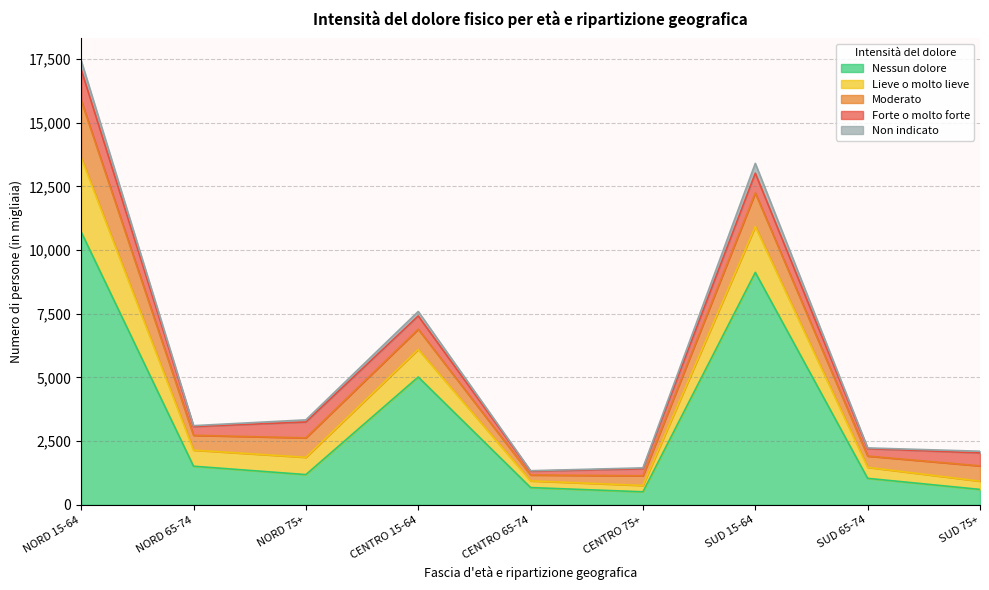

Does the chart have visible grid lines?

Yes